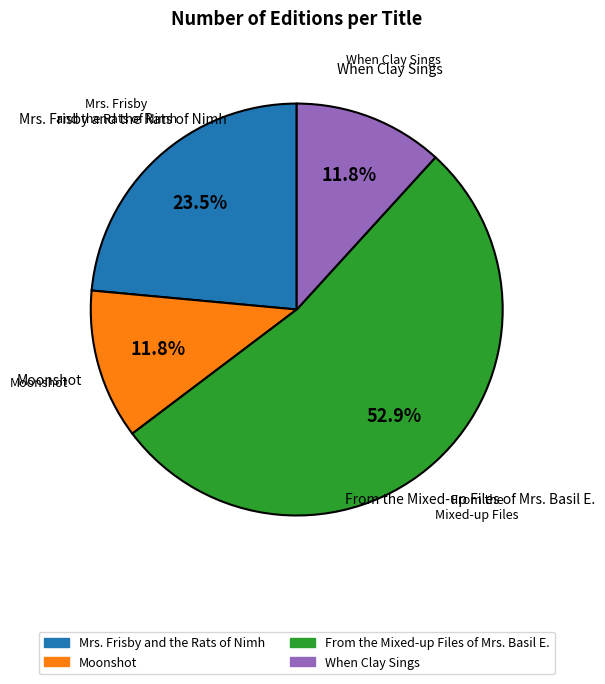

What is the largest slice in the pie chart?

From the Mixed-up Files of Mrs. Basil E.